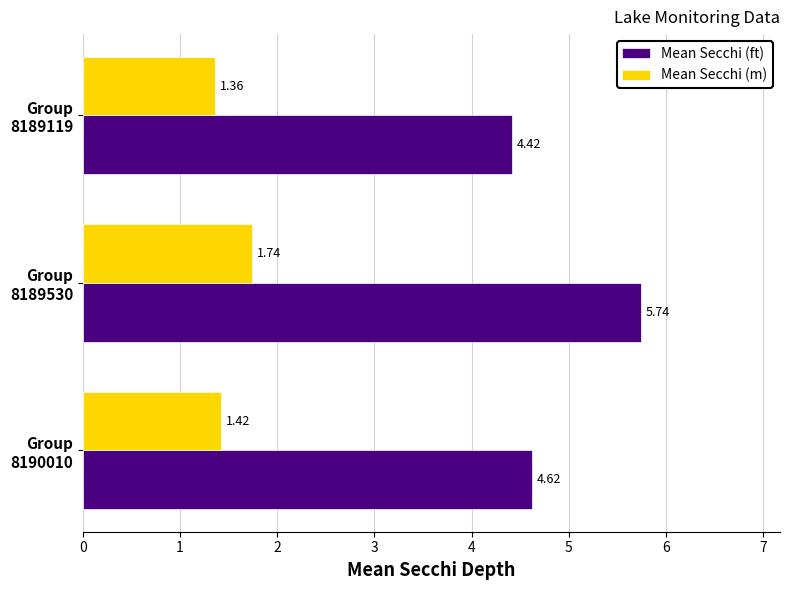

At which category is the sum across all series the highest?

Group
8189530